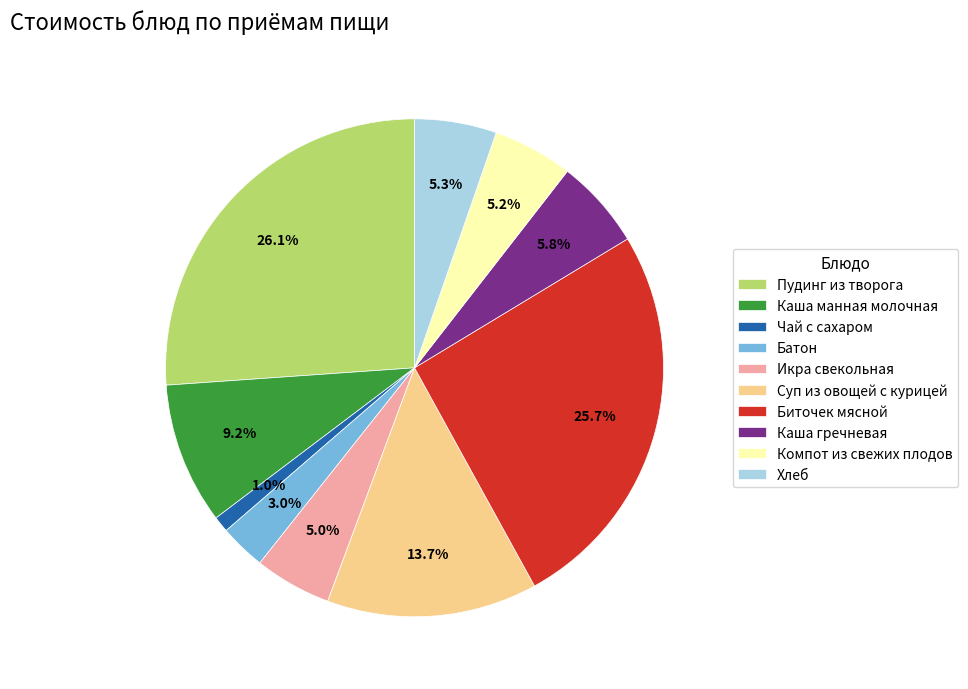

Which slice is the smallest?

Чай с сахаром